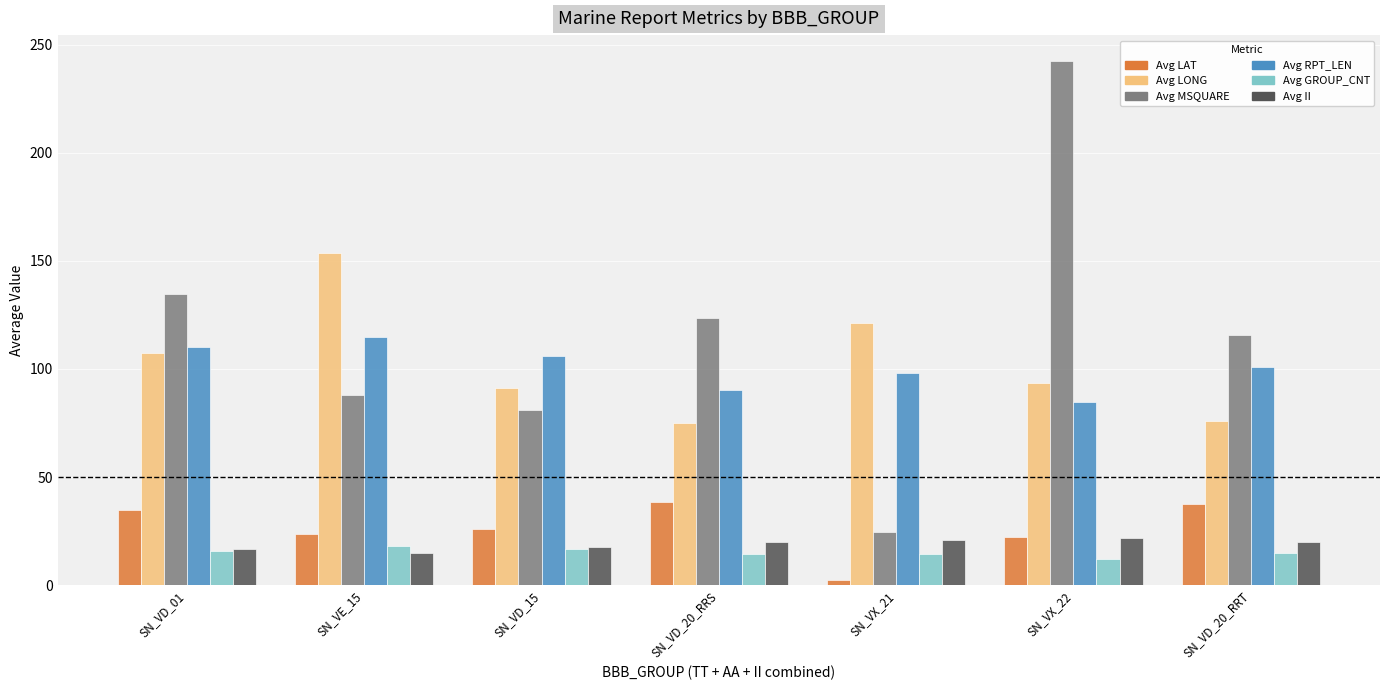

What is the value of the Avg II bar at the 4th from the left?

20.0